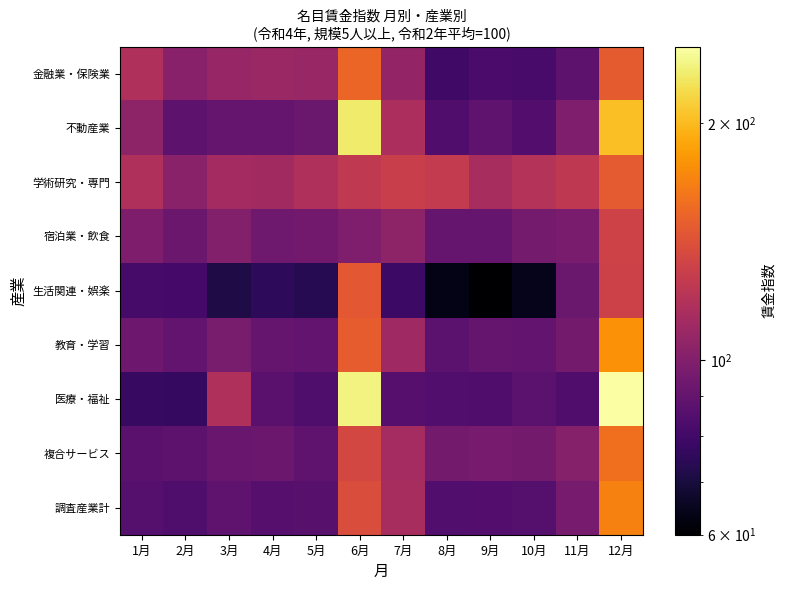

Between 2月 and 7月, which is larger?

7月